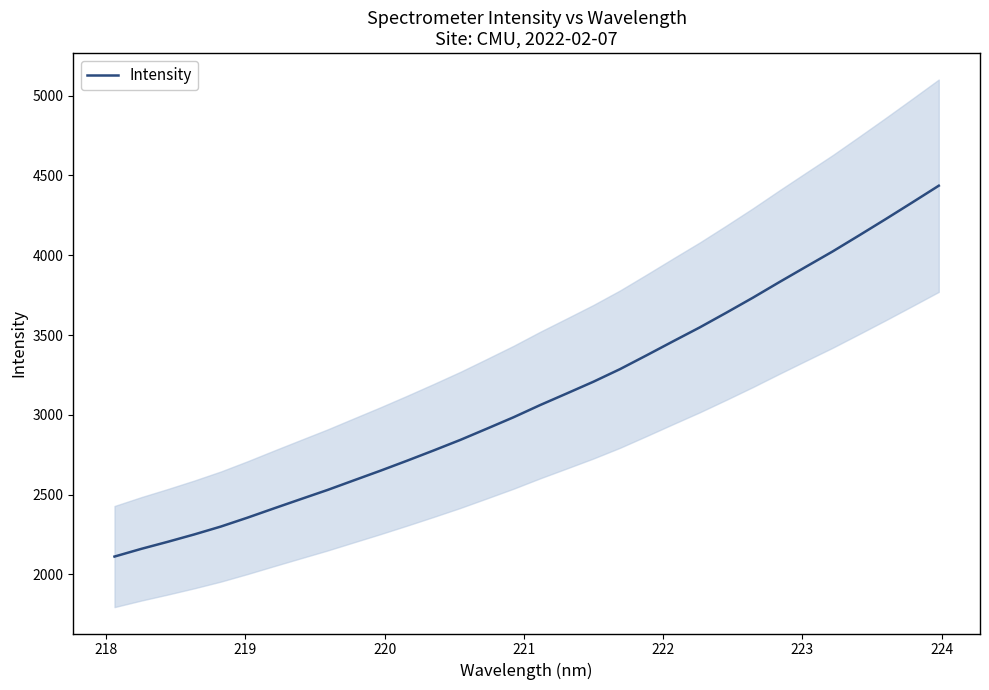

What is the lowest value of the Intensity series?

2112.1